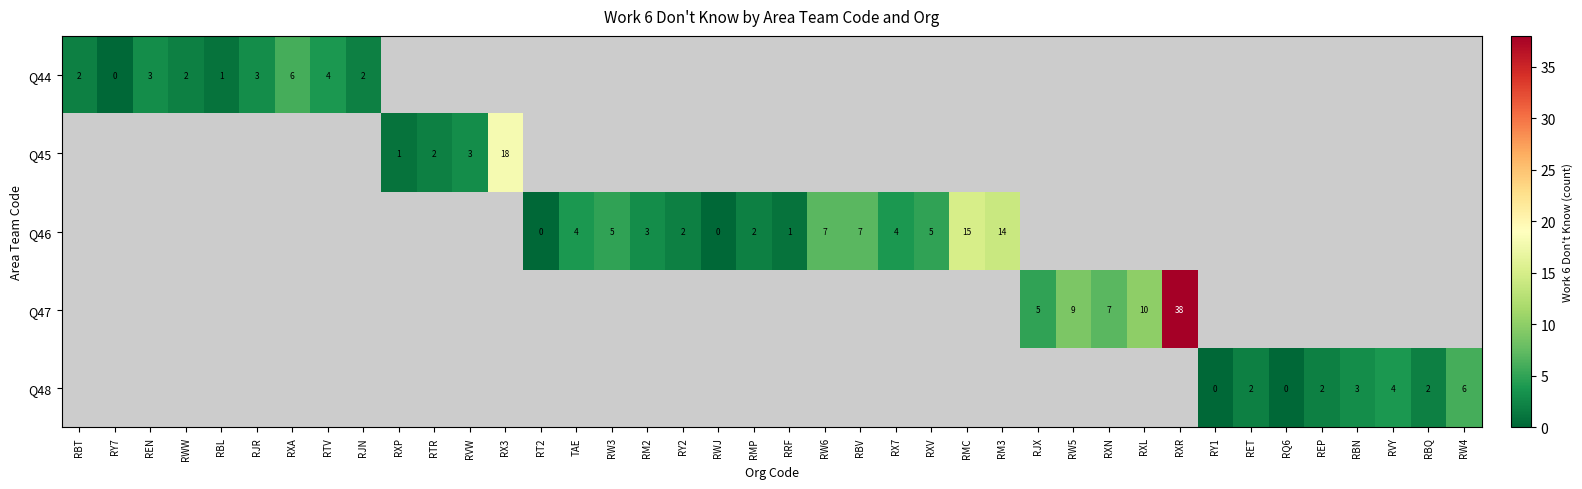

The Q45 series shows 4 at RVW. True or false?

False